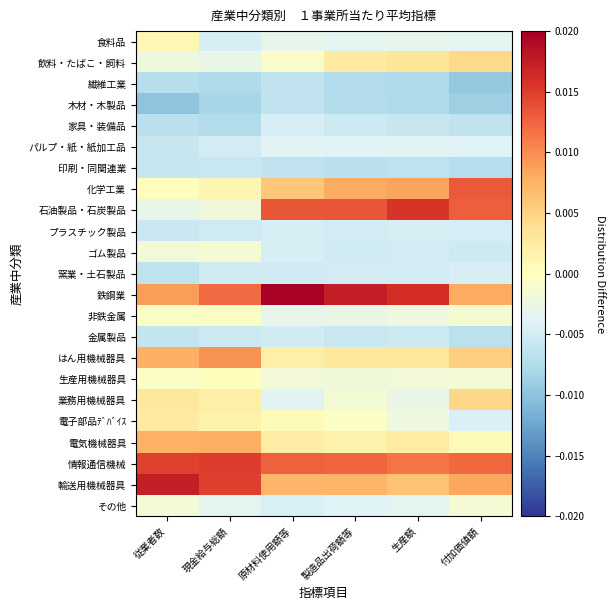

Reading right to left, what are all the values shown in this chart?

食料品: 付加価値額=-0.0	生産額=-0.0	製造品出荷額等=-0.0	原材料使用額等=-0.0	現金給与総額=-0.0	従業者数=0.0
飲料・たばこ・飼料: 付加価値額=0.0	生産額=0.0	製造品出荷額等=0.0	原材料使用額等=-0.0	現金給与総額=-0.0	従業者数=-0.0
繊維工業: 付加価値額=-0.0	生産額=-0.0	製造品出荷額等=-0.0	原材料使用額等=-0.0	現金給与総額=-0.0	従業者数=-0.0
木材・木製品: 付加価値額=-0.0	生産額=-0.0	製造品出荷額等=-0.0	原材料使用額等=-0.0	現金給与総額=-0.0	従業者数=-0.0
家具・装備品: 付加価値額=-0.0	生産額=-0.0	製造品出荷額等=-0.0	原材料使用額等=-0.0	現金給与総額=-0.0	従業者数=-0.0
パルプ・紙・紙加工品: 付加価値額=-0.0	生産額=-0.0	製造品出荷額等=-0.0	原材料使用額等=-0.0	現金給与総額=-0.0	従業者数=-0.0
印刷・同関連業: 付加価値額=-0.0	生産額=-0.0	製造品出荷額等=-0.0	原材料使用額等=-0.0	現金給与総額=-0.0	従業者数=-0.0
化学工業: 付加価値額=0.0	生産額=0.0	製造品出荷額等=0.0	原材料使用額等=0.0	現金給与総額=0.0	従業者数=0.0
石油製品・石炭製品: 付加価値額=0.0	生産額=0.0	製造品出荷額等=0.0	原材料使用額等=0.0	現金給与総額=-0.0	従業者数=-0.0
プラスチック製品: 付加価値額=-0.0	生産額=-0.0	製造品出荷額等=-0.0	原材料使用額等=-0.0	現金給与総額=-0.0	従業者数=-0.0
ゴム製品: 付加価値額=-0.0	生産額=-0.0	製造品出荷額等=-0.0	原材料使用額等=-0.0	現金給与総額=-0.0	従業者数=-0.0
窯業・土石製品: 付加価値額=-0.0	生産額=-0.0	製造品出荷額等=-0.0	原材料使用額等=-0.0	現金給与総額=-0.0	従業者数=-0.0
鉄鋼業: 付加価値額=0.0	生産額=0.0	製造品出荷額等=0.0	原材料使用額等=0.0	現金給与総額=0.0	従業者数=0.0
非鉄金属: 付加価値額=-0.0	生産額=-0.0	製造品出荷額等=-0.0	原材料使用額等=-0.0	現金給与総額=-0.0	従業者数=-0.0
金属製品: 付加価値額=-0.0	生産額=-0.0	製造品出荷額等=-0.0	原材料使用額等=-0.0	現金給与総額=-0.0	従業者数=-0.0
はん用機械器具: 付加価値額=0.0	生産額=0.0	製造品出荷額等=0.0	原材料使用額等=0.0	現金給与総額=0.0	従業者数=0.0
生産用機械器具: 付加価値額=-0.0	生産額=-0.0	製造品出荷額等=-0.0	原材料使用額等=-0.0	現金給与総額=0.0	従業者数=-0.0
業務用機械器具: 付加価値額=0.0	生産額=-0.0	製造品出荷額等=-0.0	原材料使用額等=-0.0	現金給与総額=0.0	従業者数=0.0
電子部品ﾃﾞﾊﾞｲｽ: 付加価値額=-0.0	生産額=-0.0	製造品出荷額等=-0.0	原材料使用額等=0.0	現金給与総額=0.0	従業者数=0.0
電気機械器具: 付加価値額=0.0	生産額=0.0	製造品出荷額等=0.0	原材料使用額等=0.0	現金給与総額=0.0	従業者数=0.0
情報通信機械: 付加価値額=0.0	生産額=0.0	製造品出荷額等=0.0	原材料使用額等=0.0	現金給与総額=0.0	従業者数=0.0
輸送用機械器具: 付加価値額=0.0	生産額=0.0	製造品出荷額等=0.0	原材料使用額等=0.0	現金給与総額=0.0	従業者数=0.0
その他: 付加価値額=-0.0	生産額=-0.0	製造品出荷額等=-0.0	原材料使用額等=-0.0	現金給与総額=-0.0	従業者数=-0.0